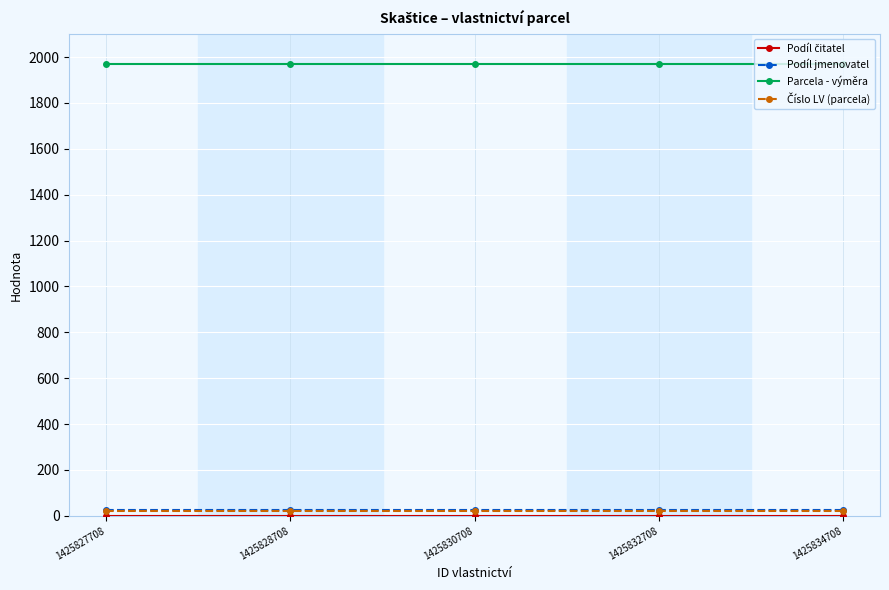

The Podíl jmenovatel series shows 23 at 1425832708. True or false?

True